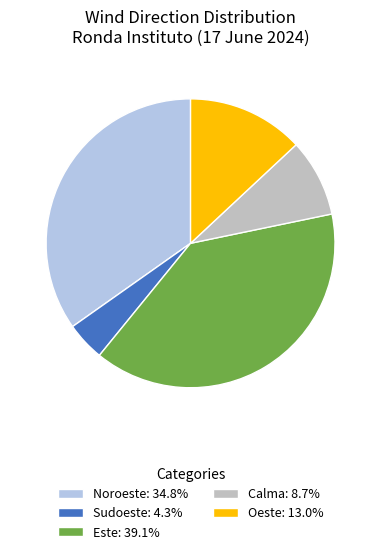

How many segments does this pie chart have?

5